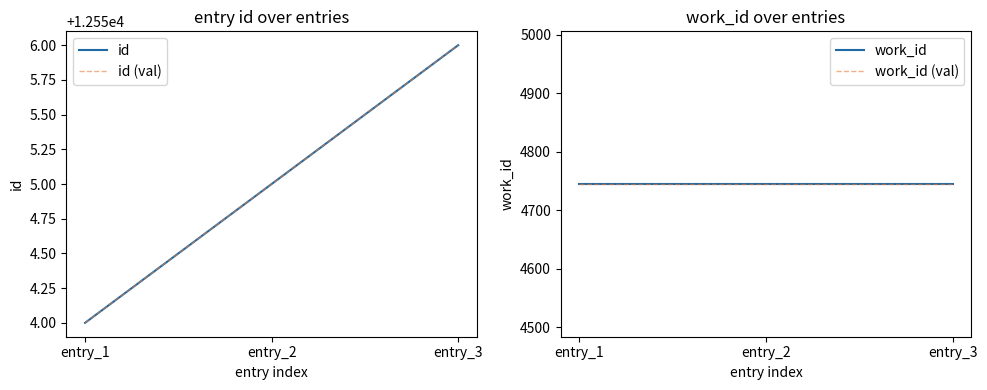

What is the average value of the id (val) series?

12555